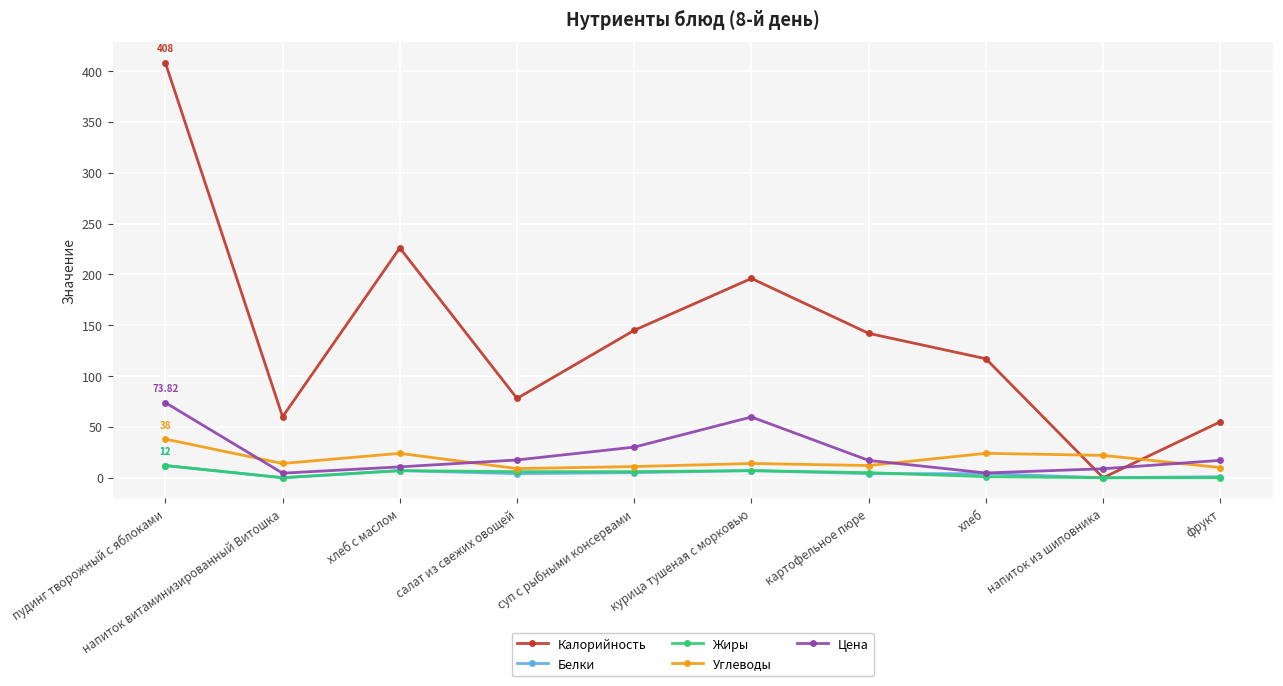

Is it true that Цена equals 17.1 at фрукт?

True